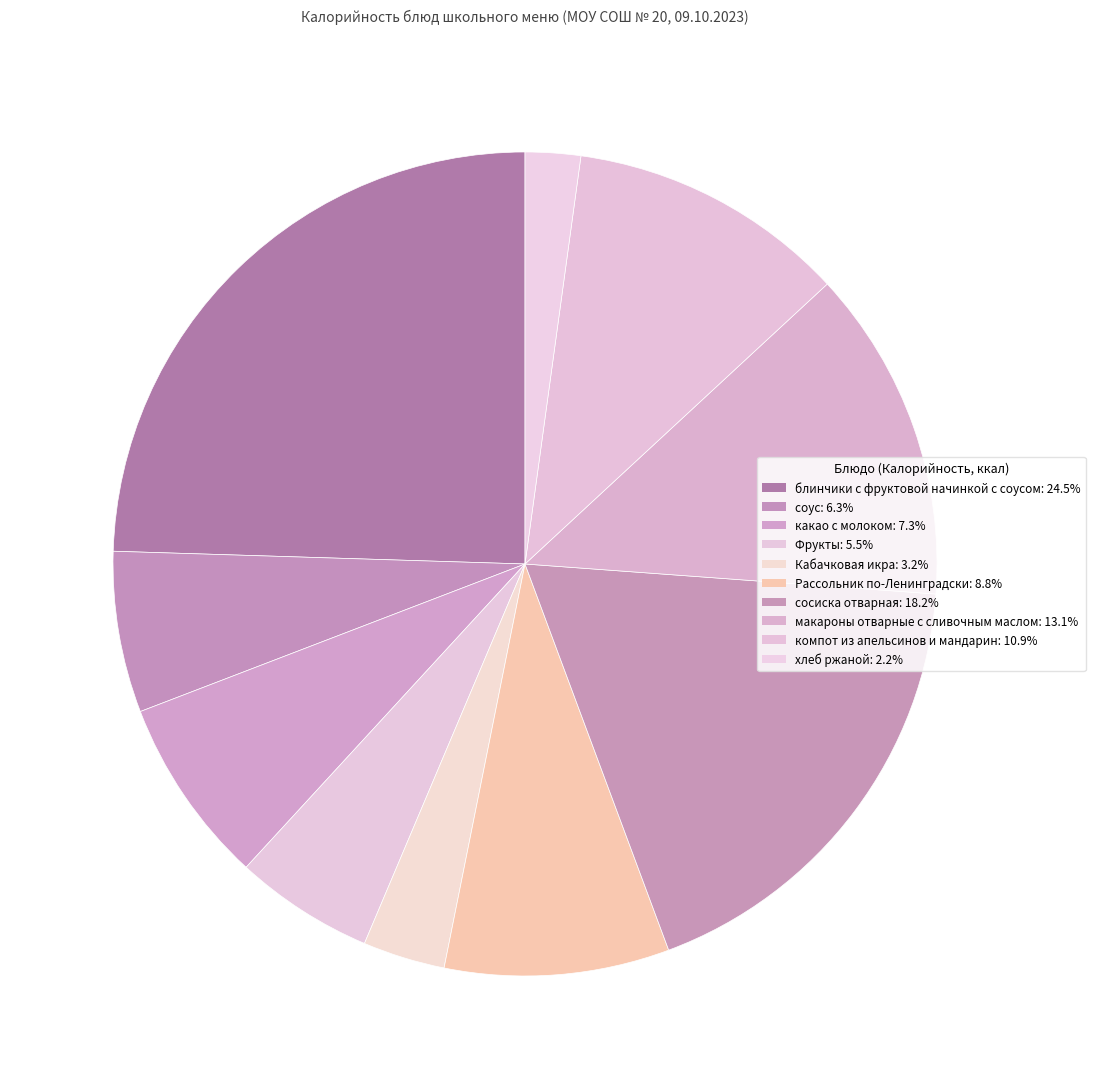

What is the ratio of the value at сосиска отварная to the value at Кабачковая икра?

5.6